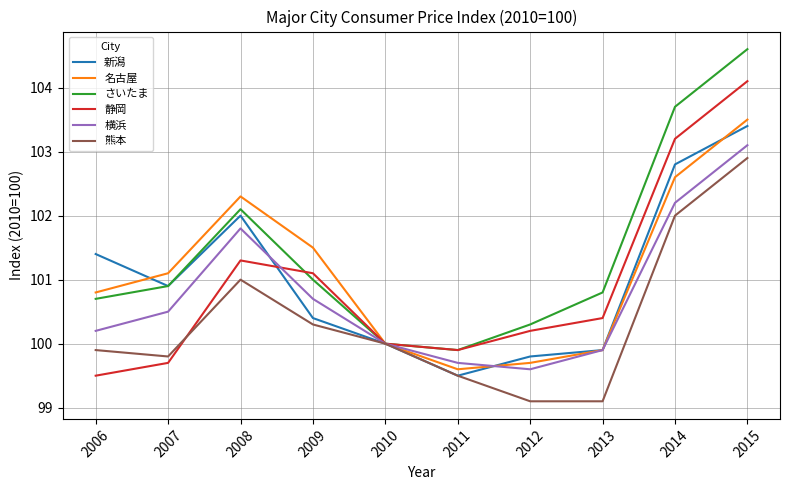

What is the average value of the 名古屋 series?

101.1